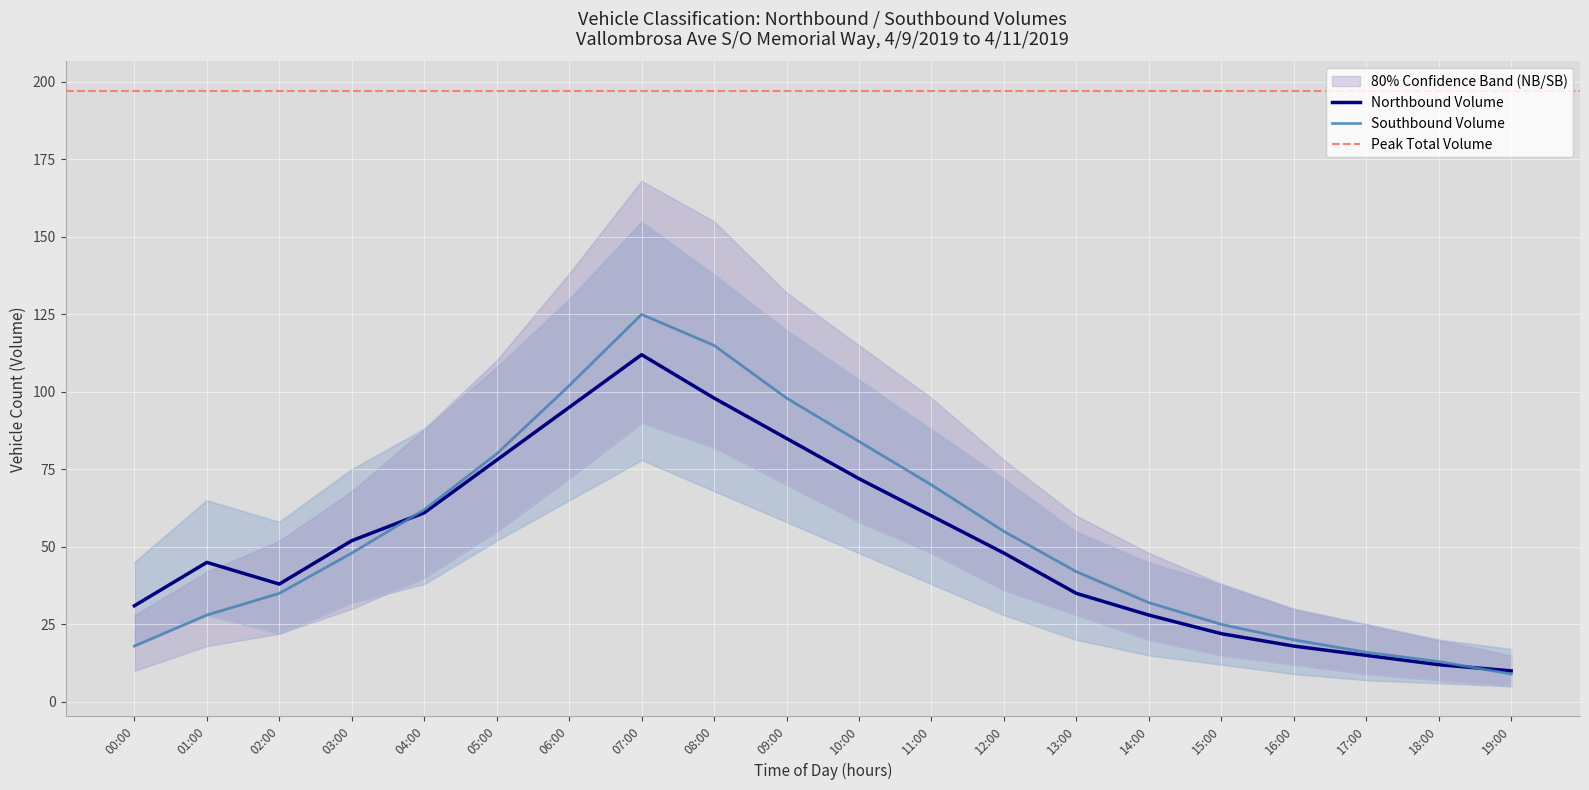

True or false: Total and Southbound cross at least once.

False